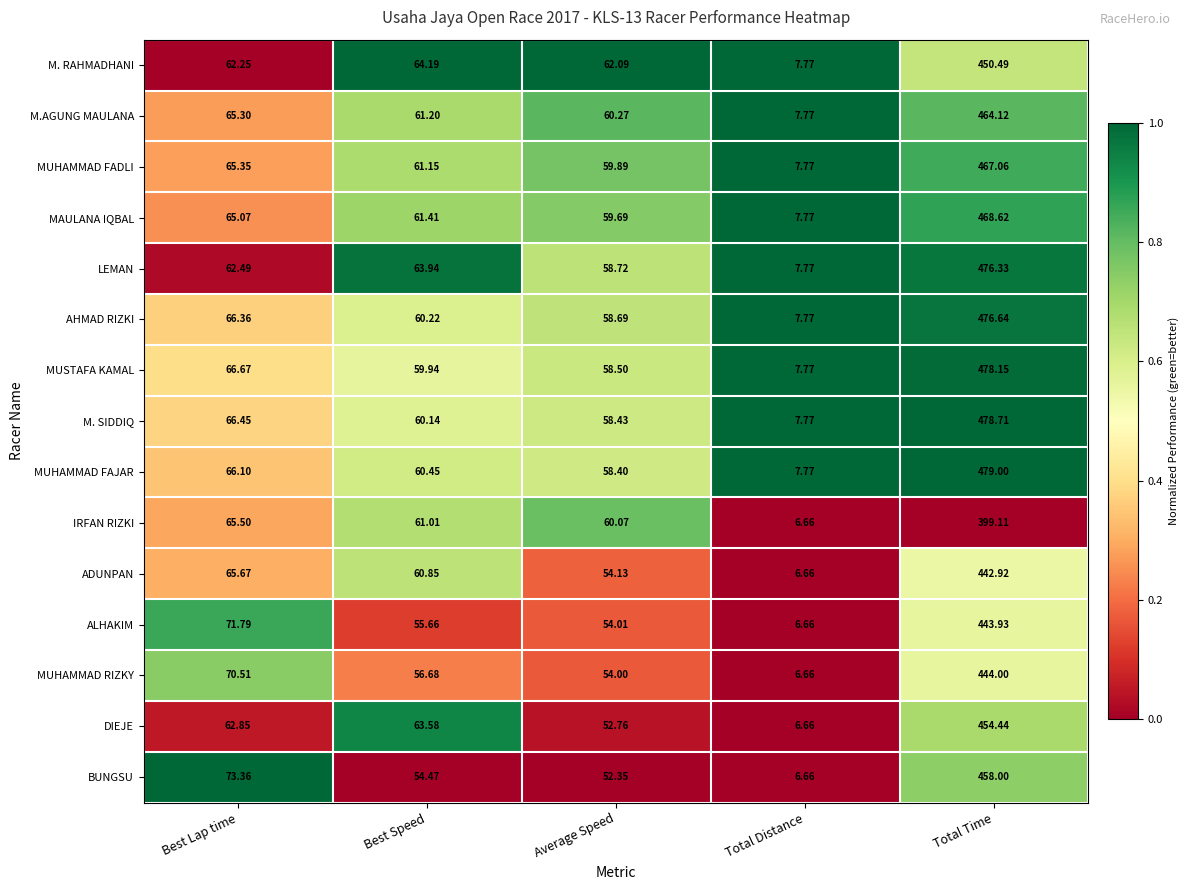

Which series has the largest total across all categories?

MUHAMMAD FAJAR